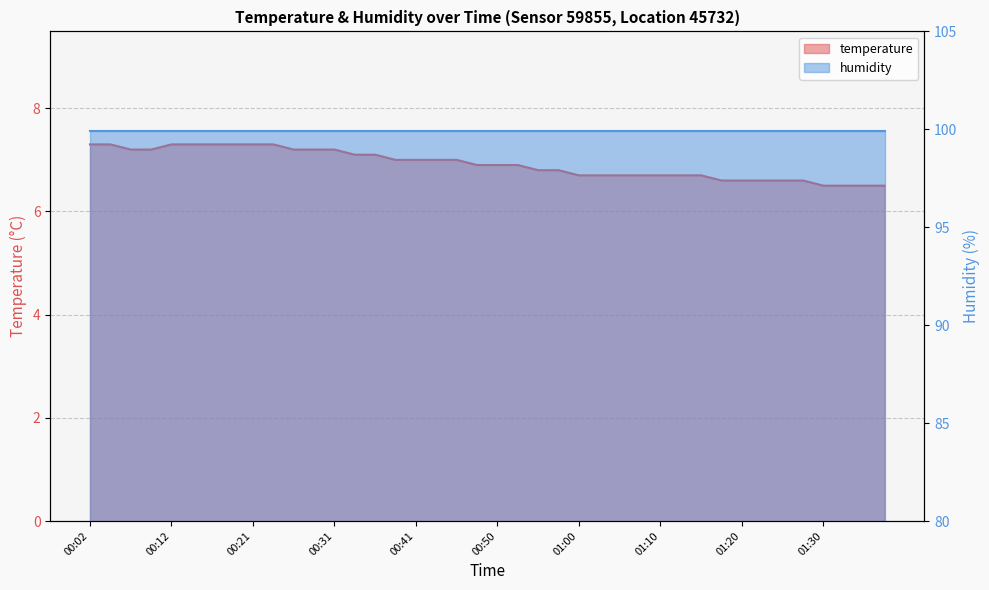

What is the change in value from 00:53 to 01:32?

-0.4